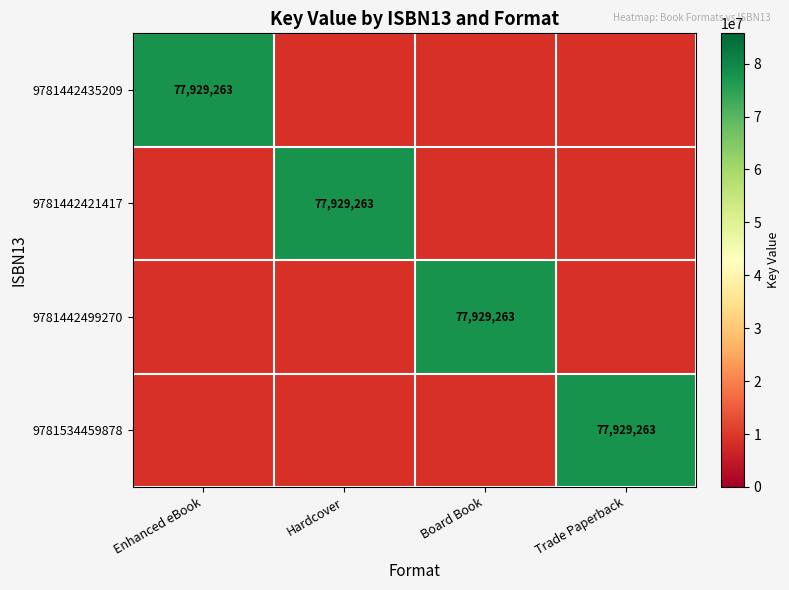

Count the number of data series in this chart.

4